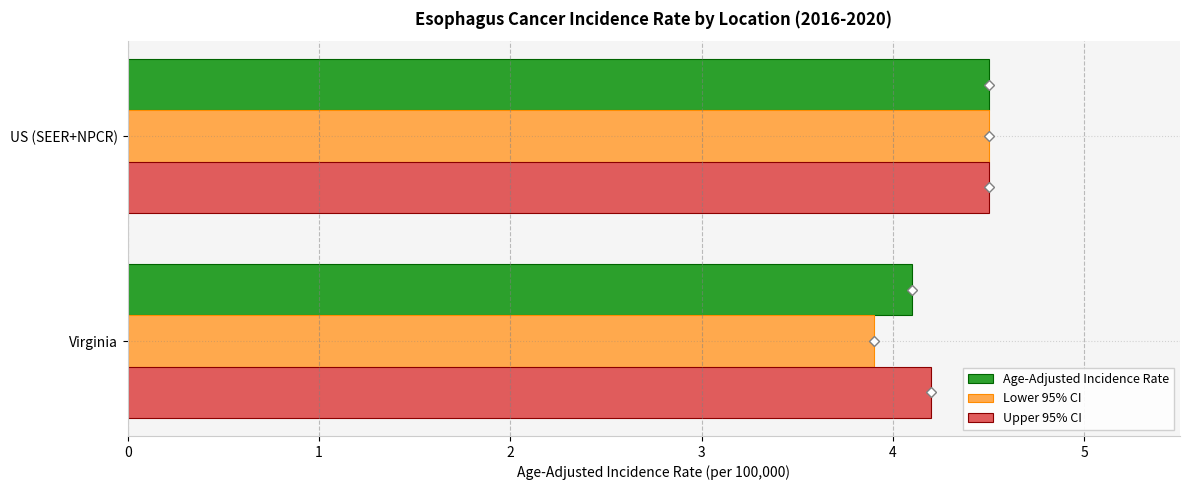

The Upper 95% CI series shows 4.5 at US (SEER+NPCR). True or false?

True